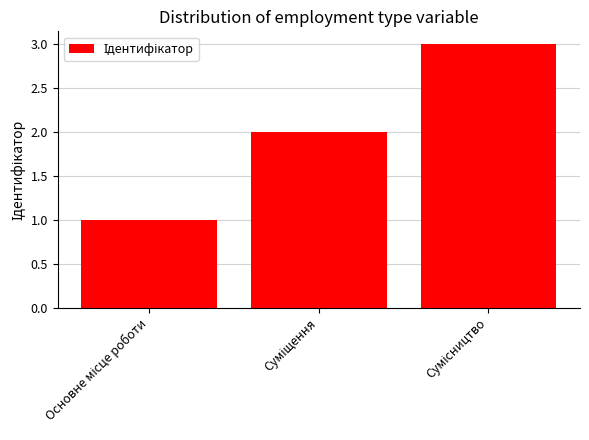

What is the value of the 2nd bar from the left?

2